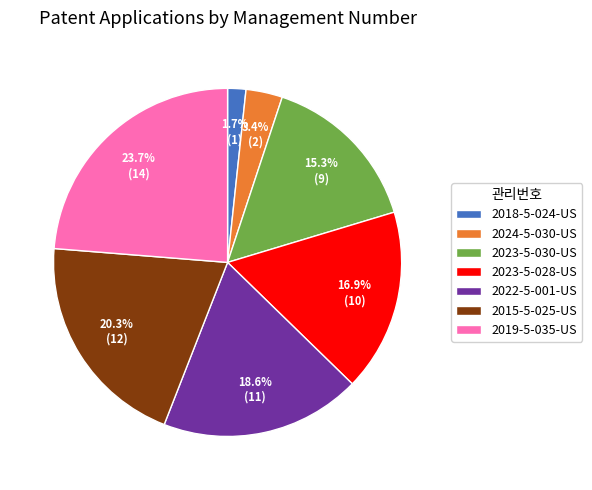

To the nearest percent, what is the combined percentage of 2024-5-030-US and 2018-5-024-US?

5%